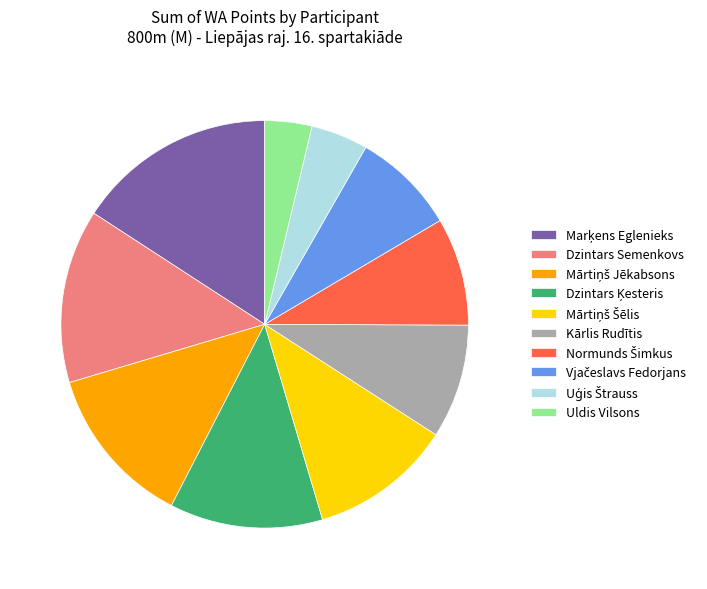

Is it true that Dzintars Semenkovs is 14% of the pie?

True